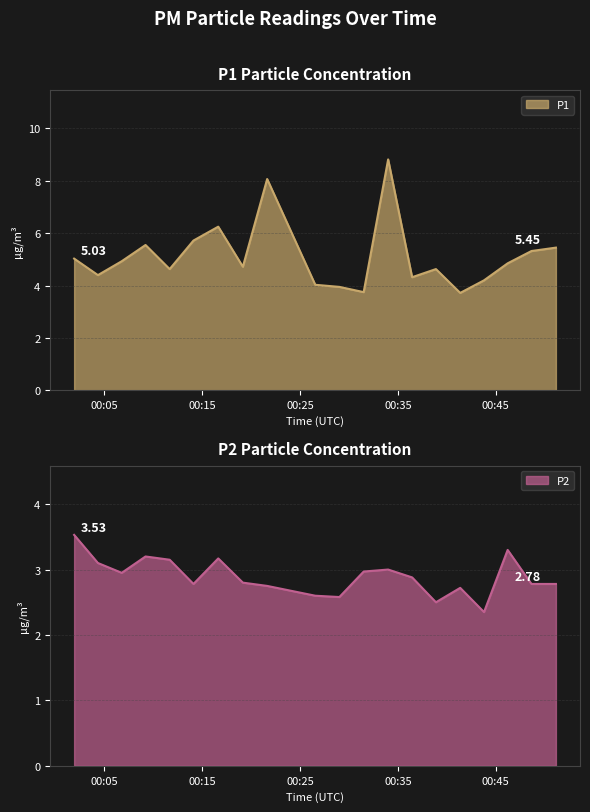

Where is the first local maximum for P1?

2023-03-23T00:09:12